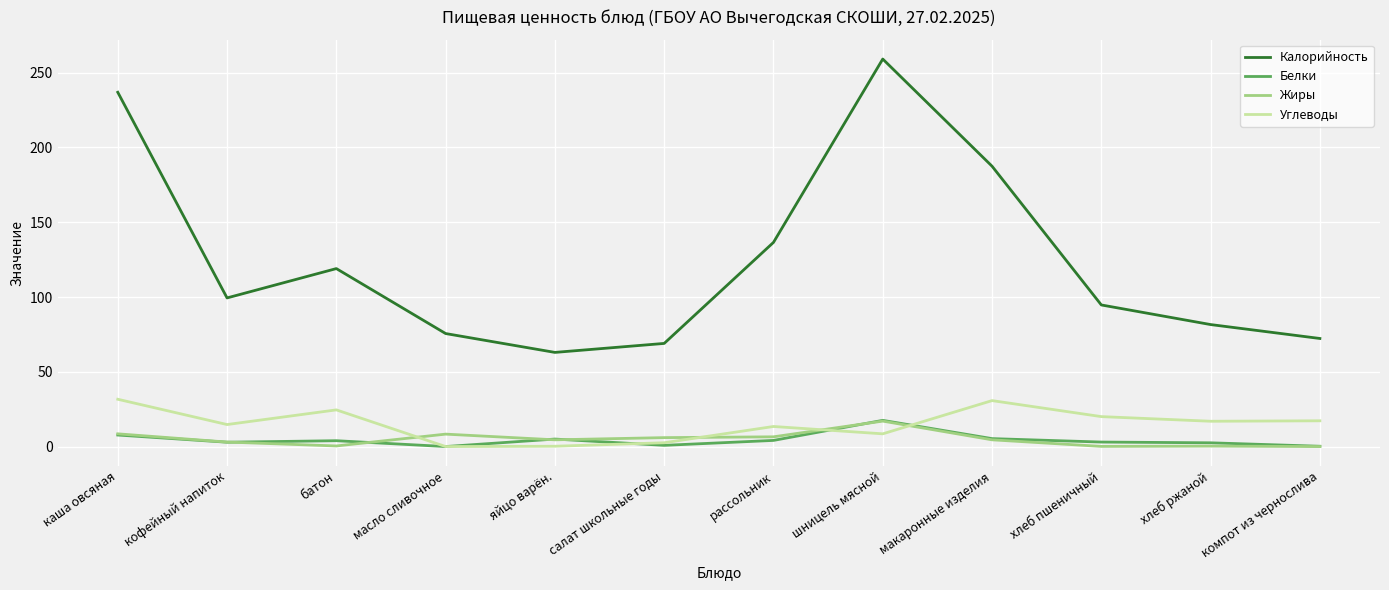

What is the sum of all Калорийность values?

1494.3